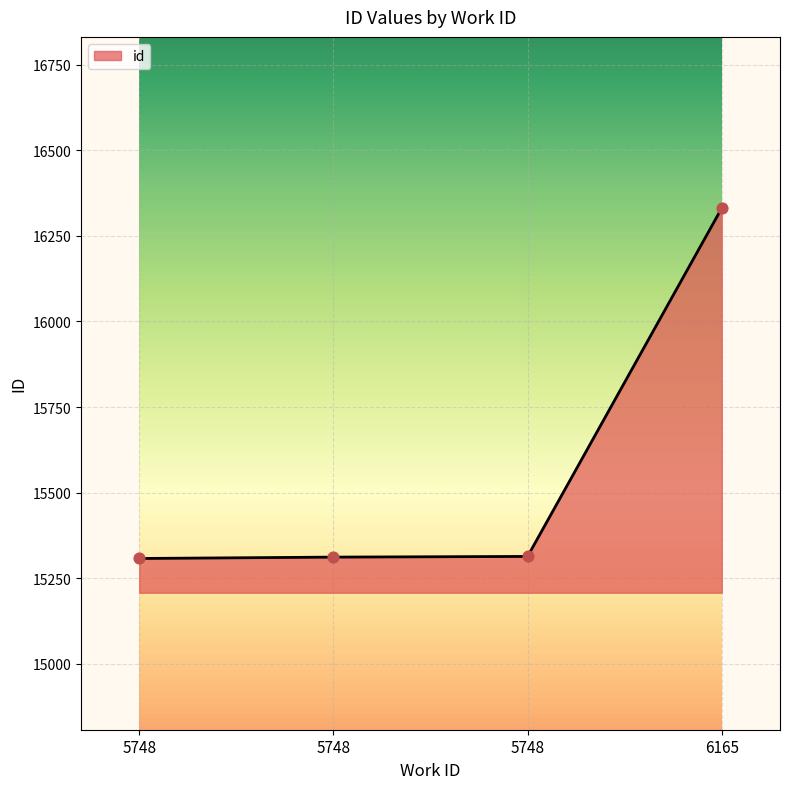

How many values are below 15314?

2